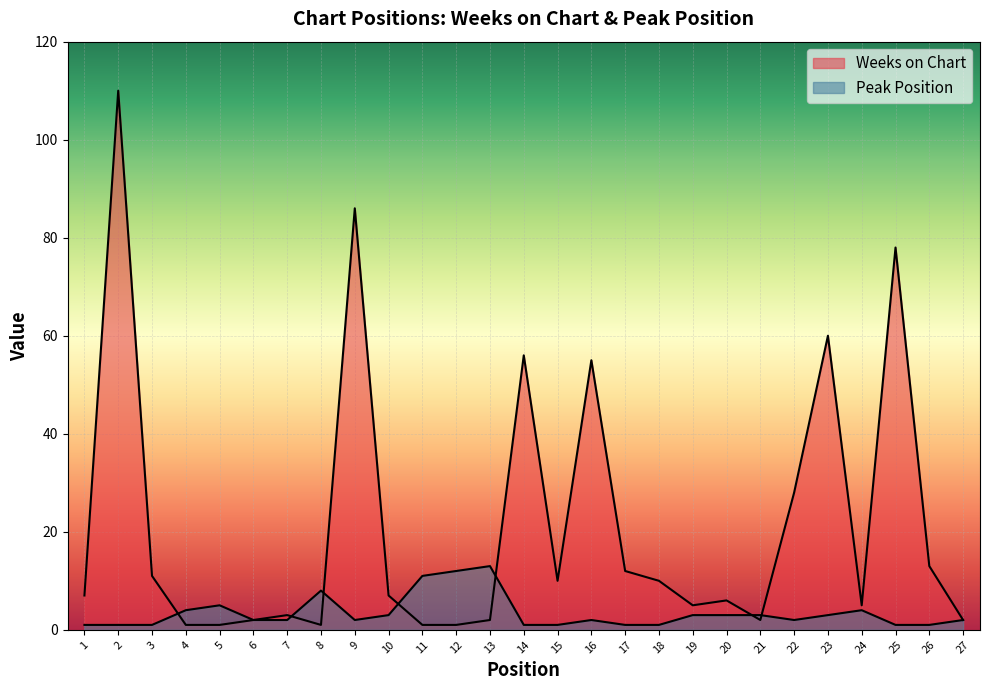

After their last crossing, which series has the higher values: Peak Position or Weeks on Chart?

Weeks on Chart